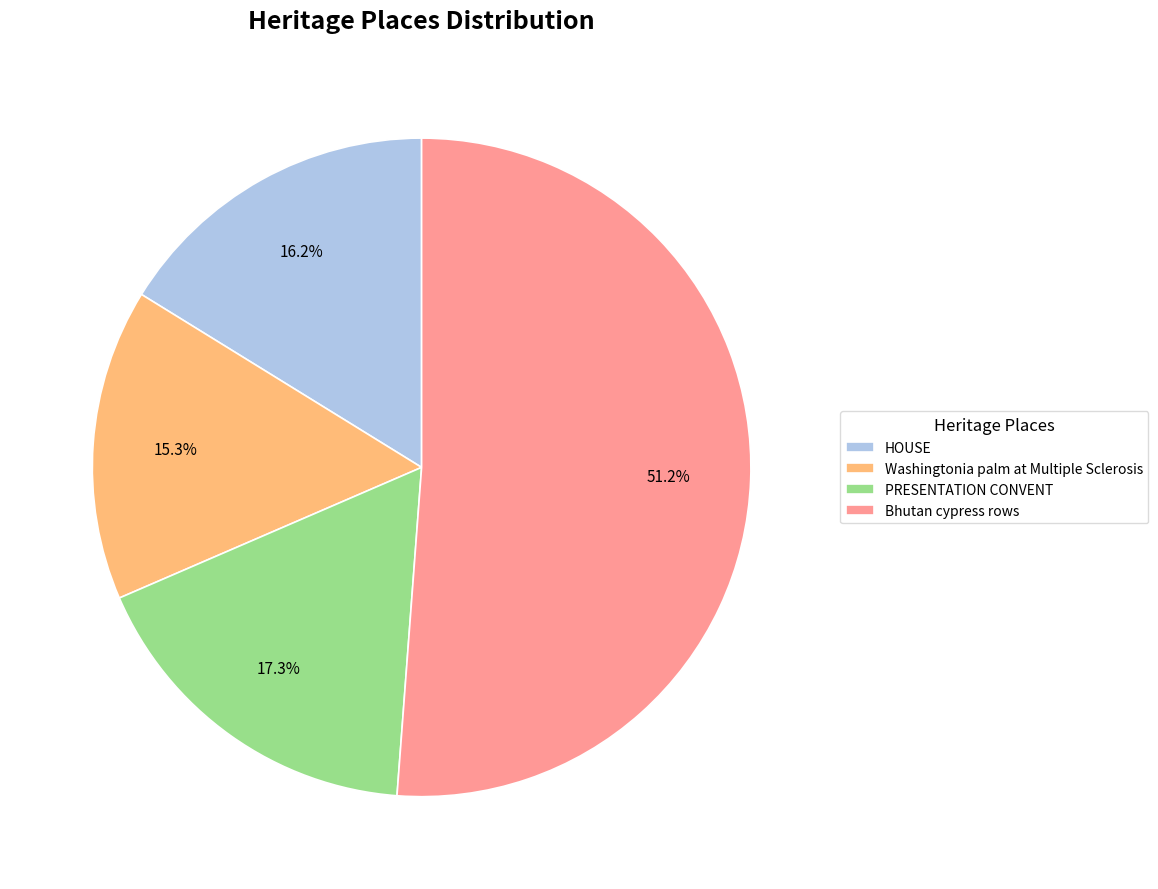

Combined, do Bhutan cypress rows and HOUSE account for over 50%?

Yes